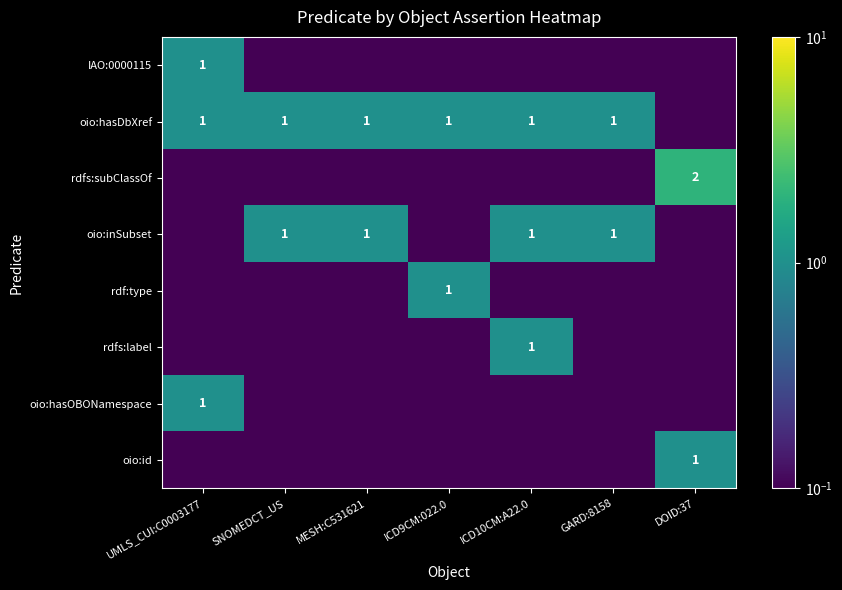

Is it true that oio:hasDbXref equals 1.0 at ICD9CM:022.0?

True